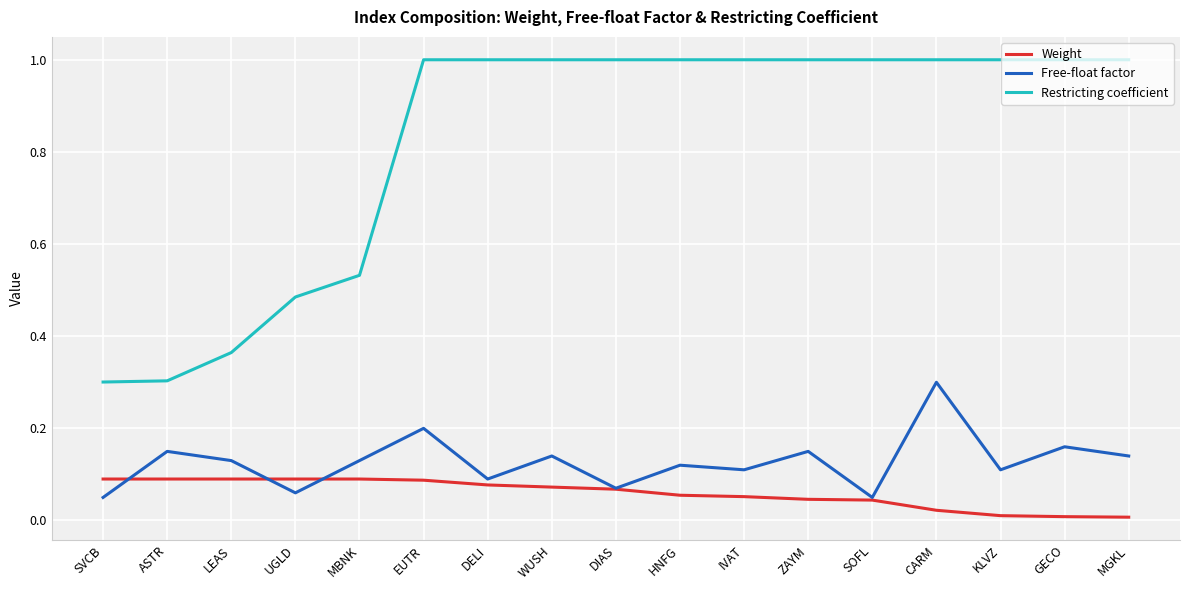

What is the difference between the highest and lowest values at MGKL?

1.0